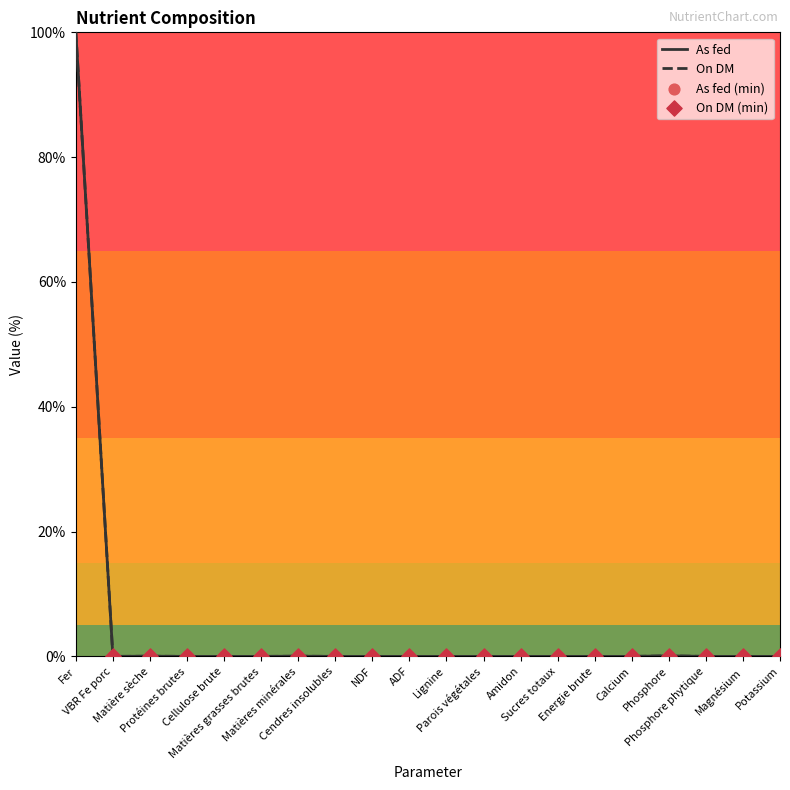

What is the highest value of the As fed series?

100.0